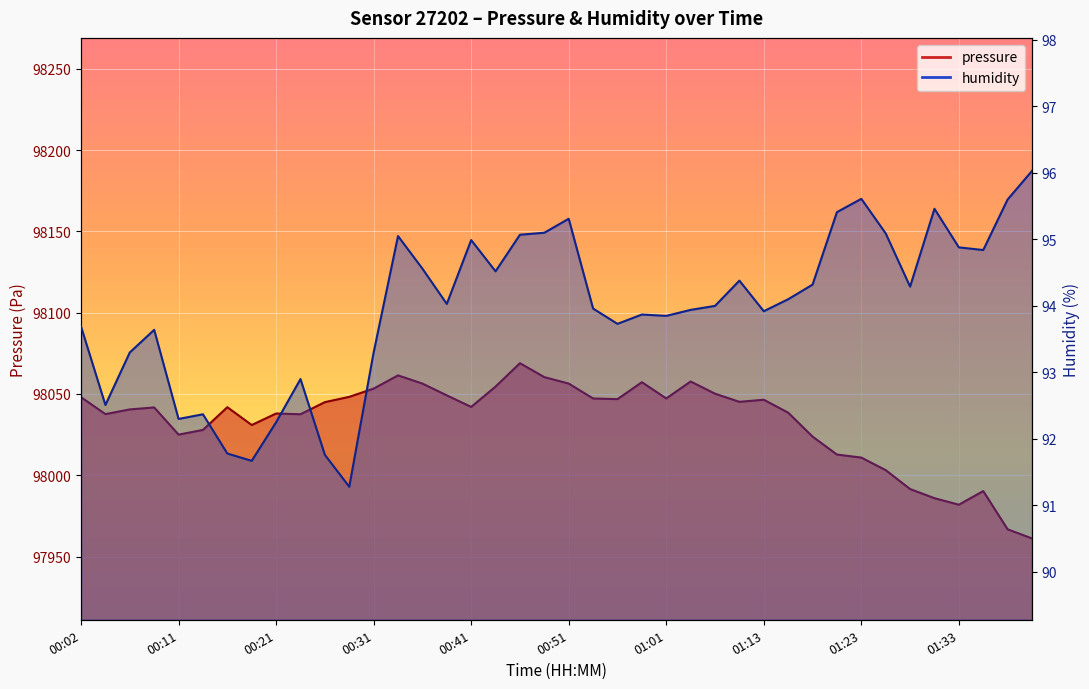

Which category has the lowest value in the pressure series?

01:40